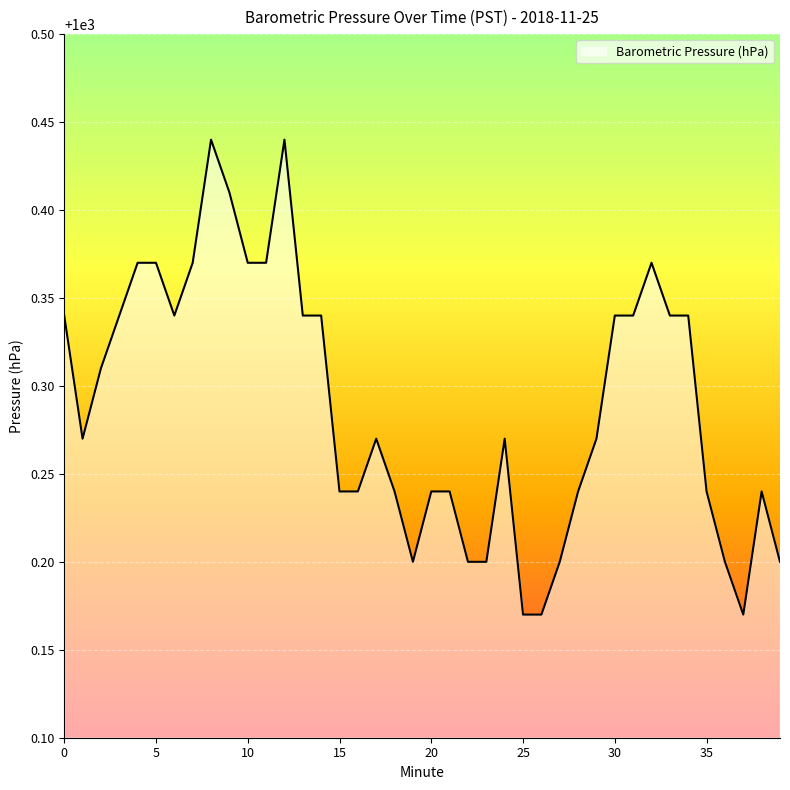

Does the chart have visible grid lines?

Yes